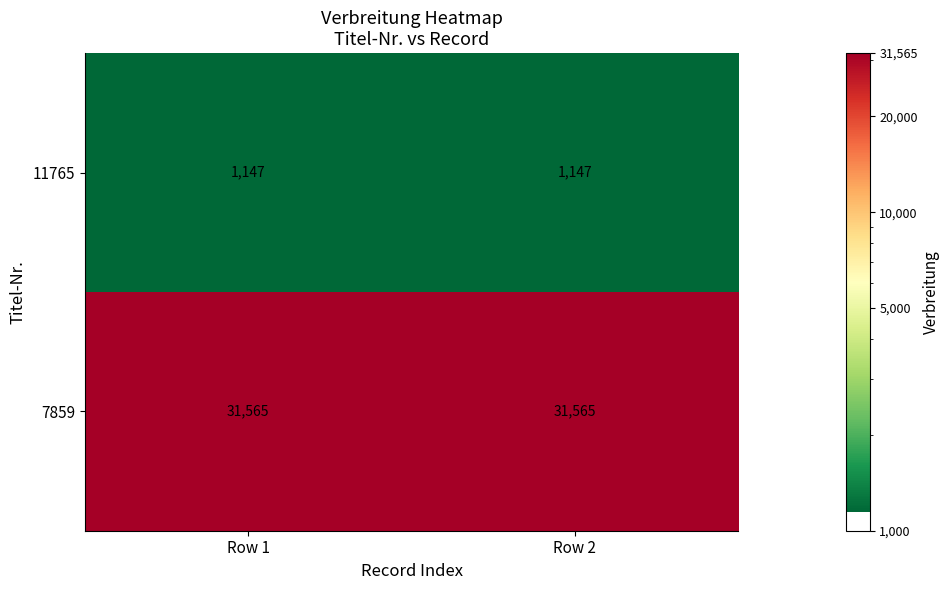

Rank the series at Row 2 from lowest to highest value.

11765, 7859